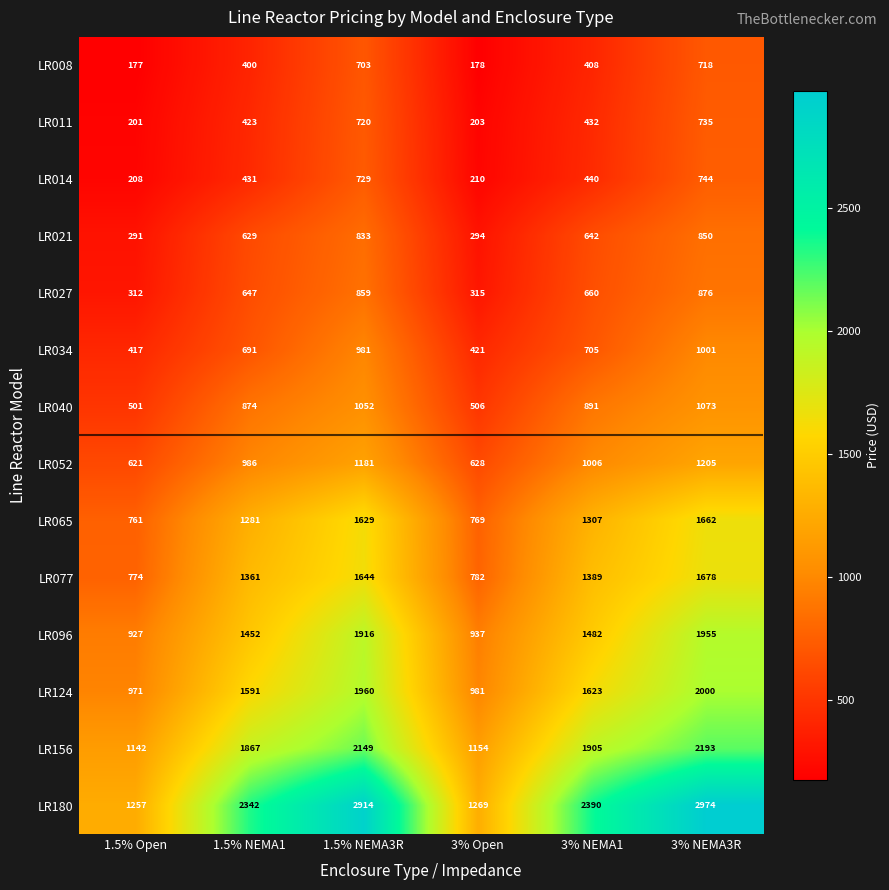

Is it true that LR065 equals 205 at 1.5% Open?

False